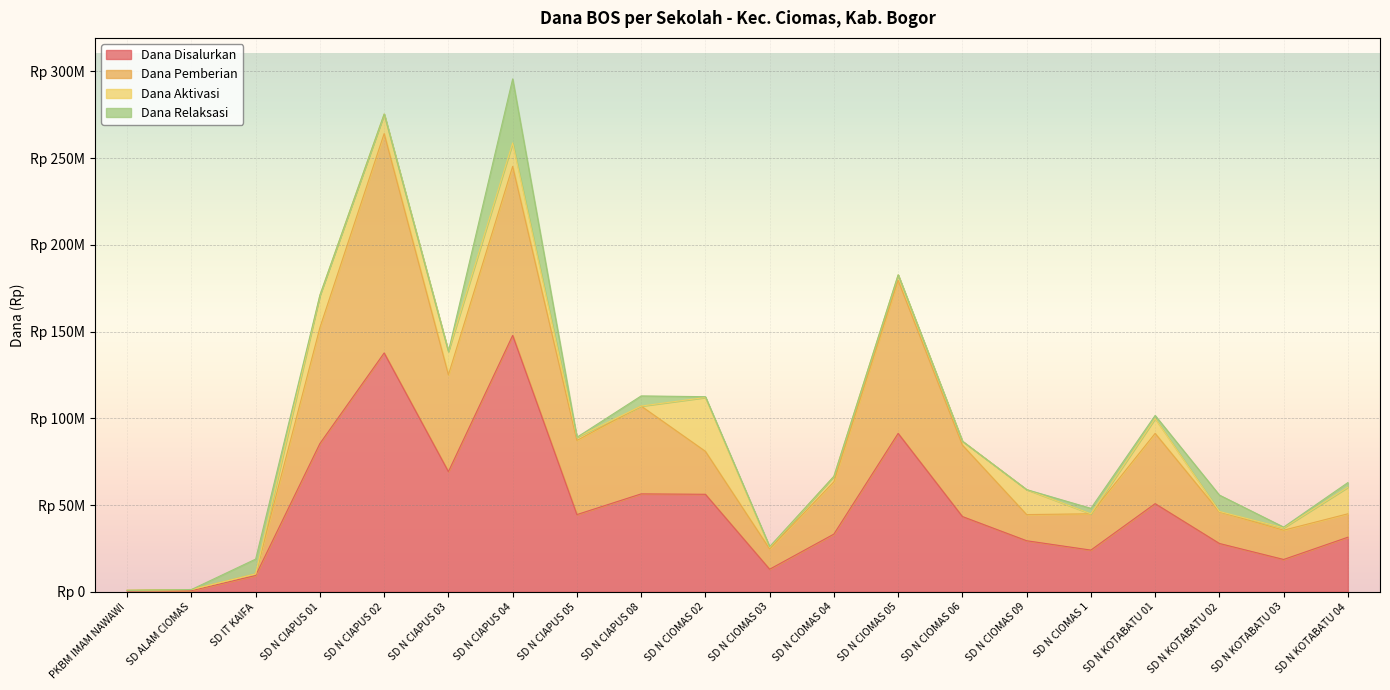

What are all the series names shown in the legend?

Dana Disalurkan, Dana Pemberian, Dana Aktivasi, Dana Relaksasi